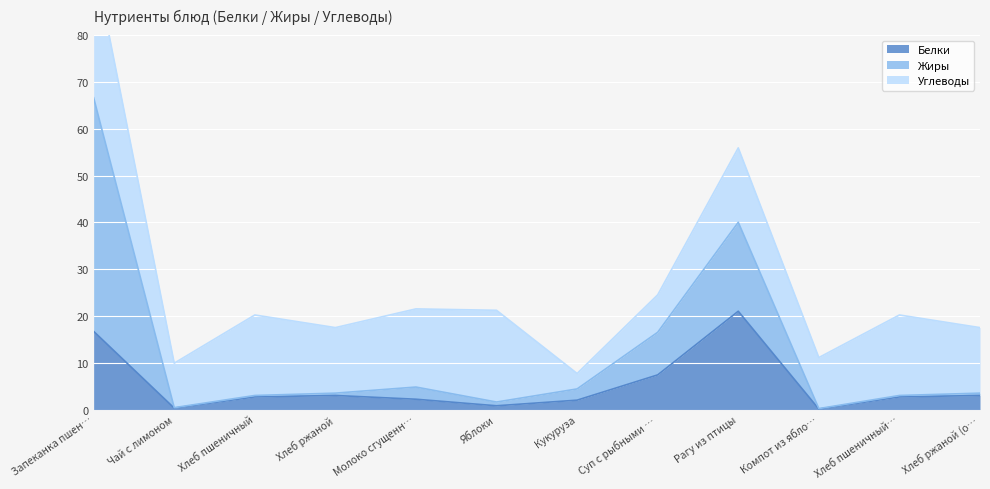

How many data points in Жиры are less than 3?

3